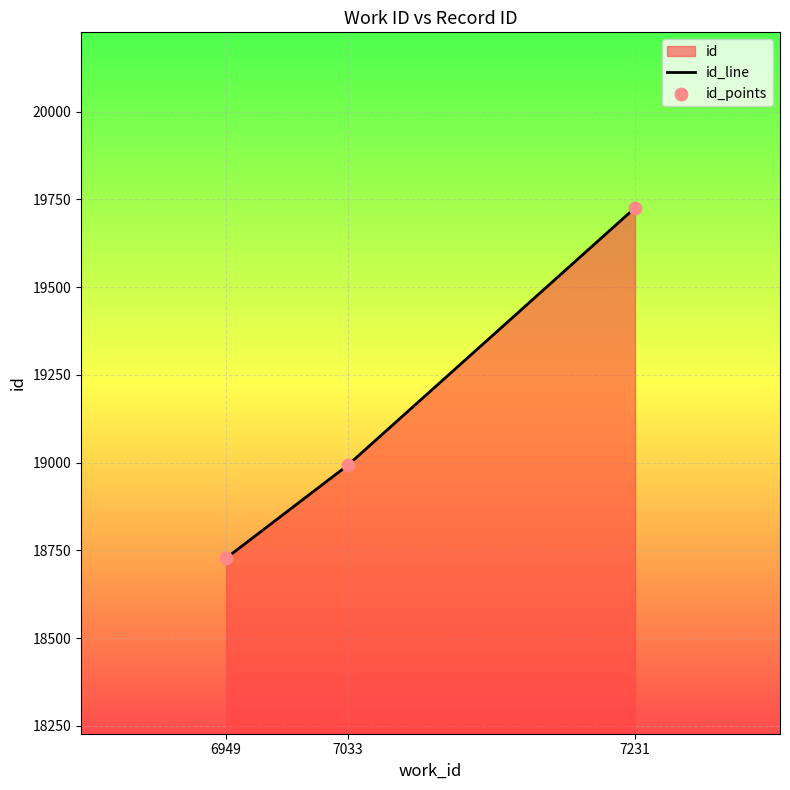

What is the ratio of the value at 7231 to the value at 6949?

1.1